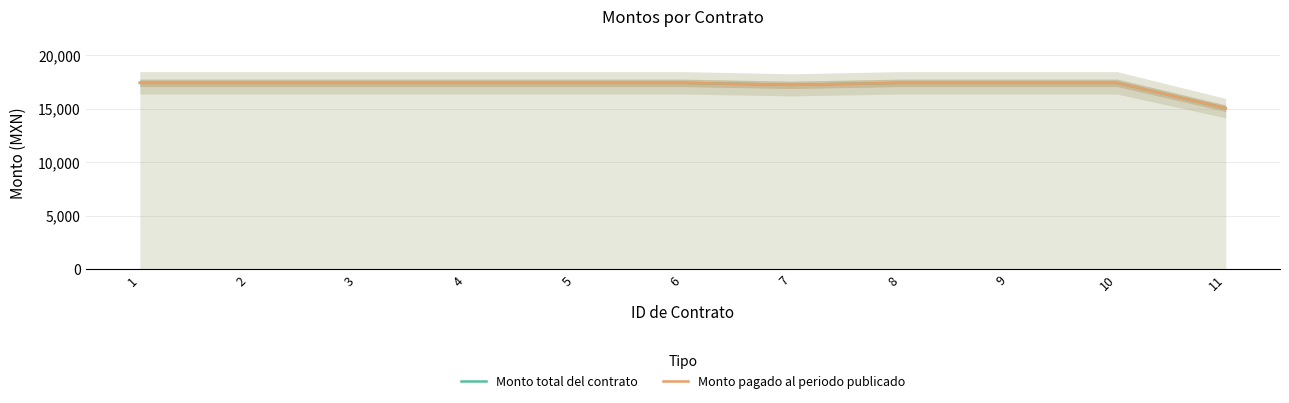

What is the sum of all Monto total del contrato values?

188846.1